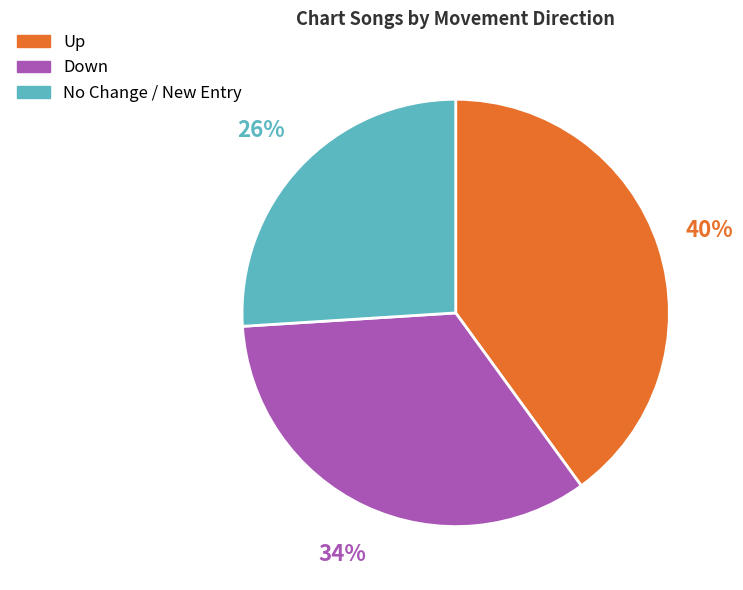

Is there a majority slice in this chart?

No